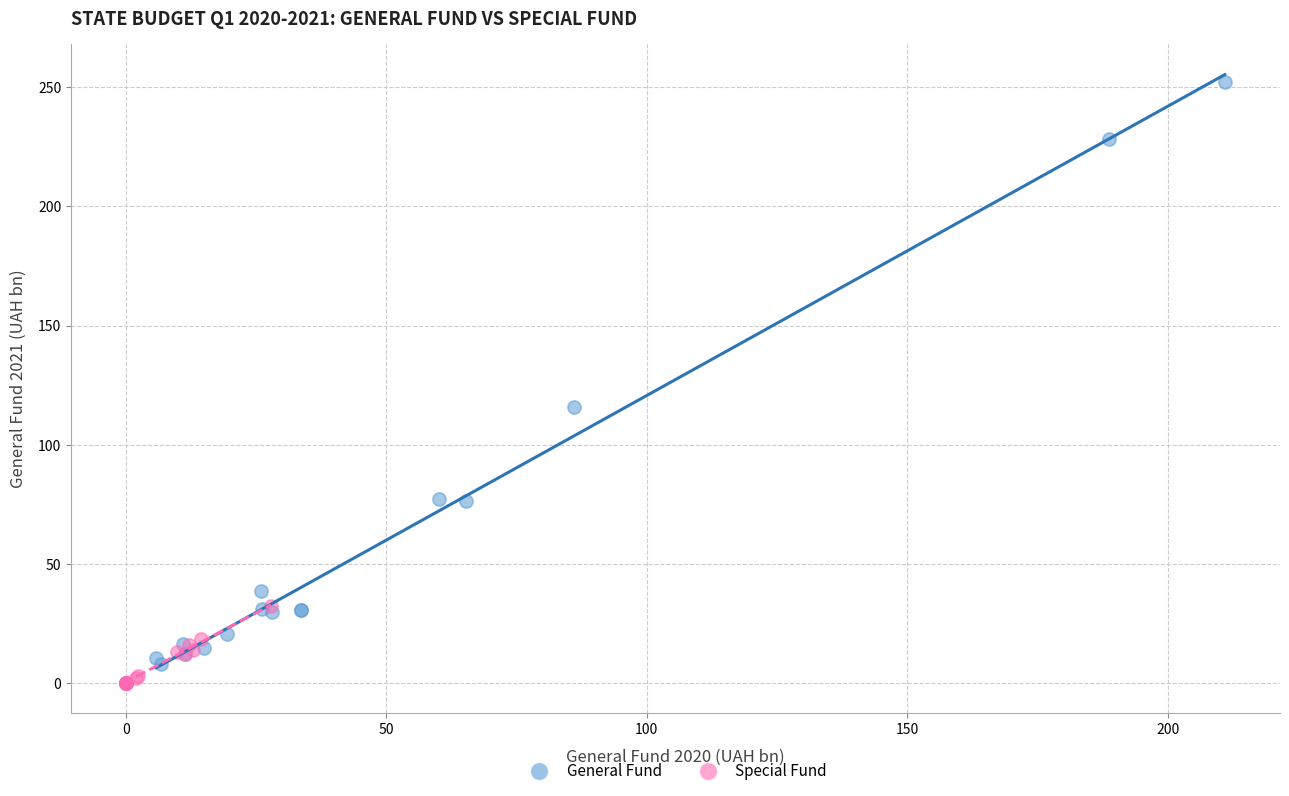

Which series reaches the maximum Y coordinate?

General Fund